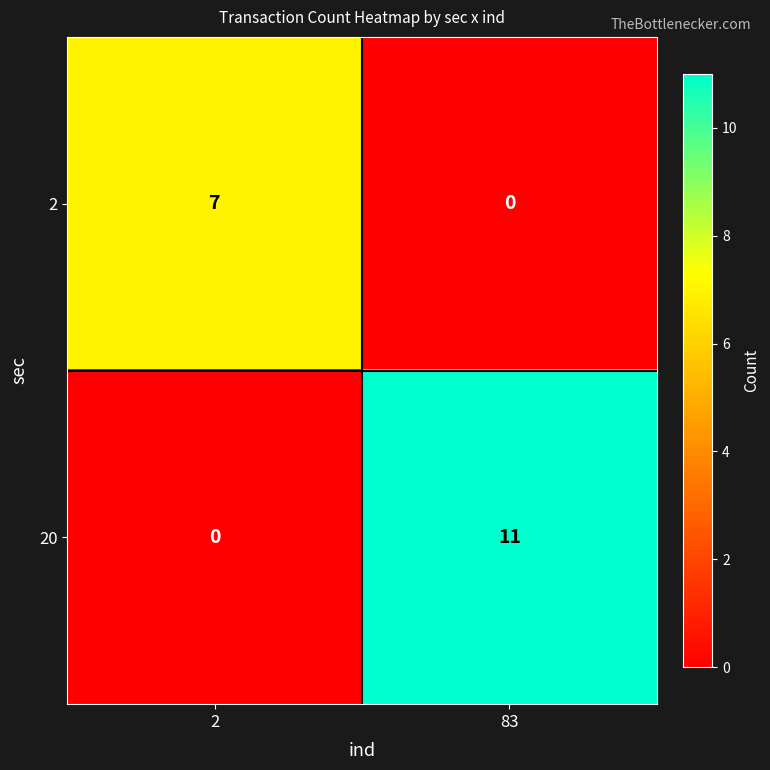

Which category has the highest value in the 20 series?

83